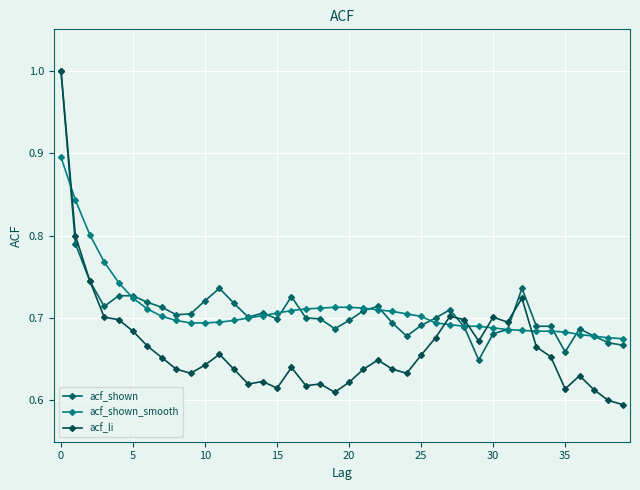

Reading left to right, list all the values displayed in this chart.

acf_shown: 1.0	0.8	0.7	0.7	0.7	0.7	0.7	0.7	0.7	0.7	0.7	0.7	0.7	0.7	0.7	0.7	0.7	0.7	0.7	0.7	0.7	0.7	0.7	0.7	0.7	0.7	0.7	0.7	0.7	0.6	0.7	0.7	0.7	0.7	0.7	0.7	0.7	0.7	0.7	0.7
acf_shown_smooth: 0.9	0.8	0.8	0.8	0.7	0.7	0.7	0.7	0.7	0.7	0.7	0.7	0.7	0.7	0.7	0.7	0.7	0.7	0.7	0.7	0.7	0.7	0.7	0.7	0.7	0.7	0.7	0.7	0.7	0.7	0.7	0.7	0.7	0.7	0.7	0.7	0.7	0.7	0.7	0.7
acf_li: 1.0	0.8	0.7	0.7	0.7	0.7	0.7	0.7	0.6	0.6	0.6	0.7	0.6	0.6	0.6	0.6	0.6	0.6	0.6	0.6	0.6	0.6	0.6	0.6	0.6	0.7	0.7	0.7	0.7	0.7	0.7	0.7	0.7	0.7	0.7	0.6	0.6	0.6	0.6	0.6